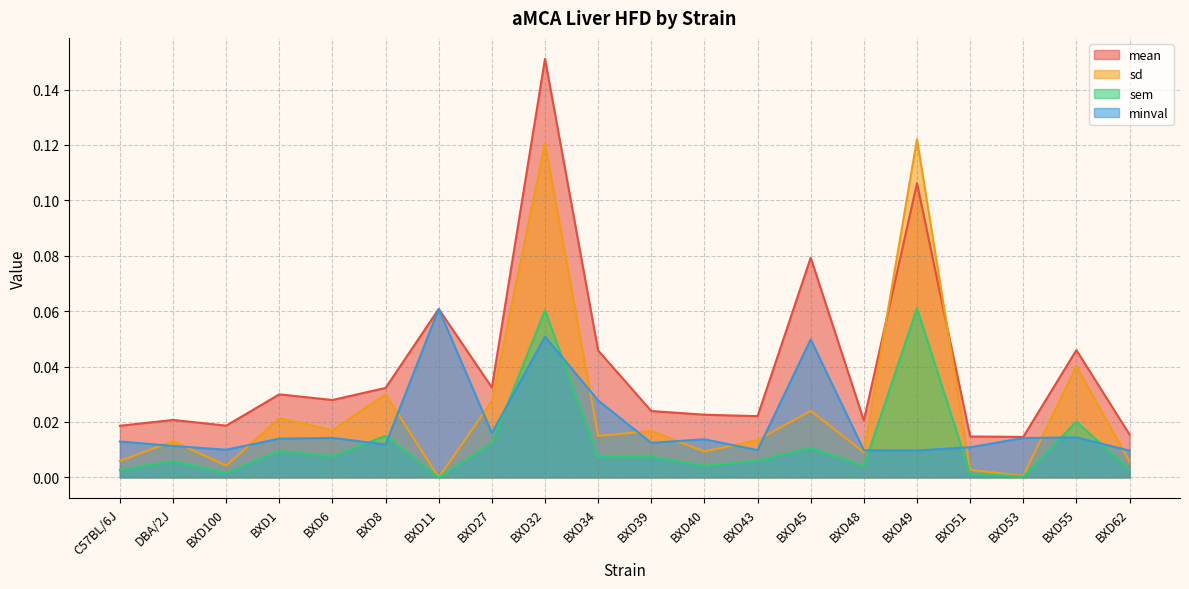

Which series changed the most between C57BL/6J and BXD55?

sd